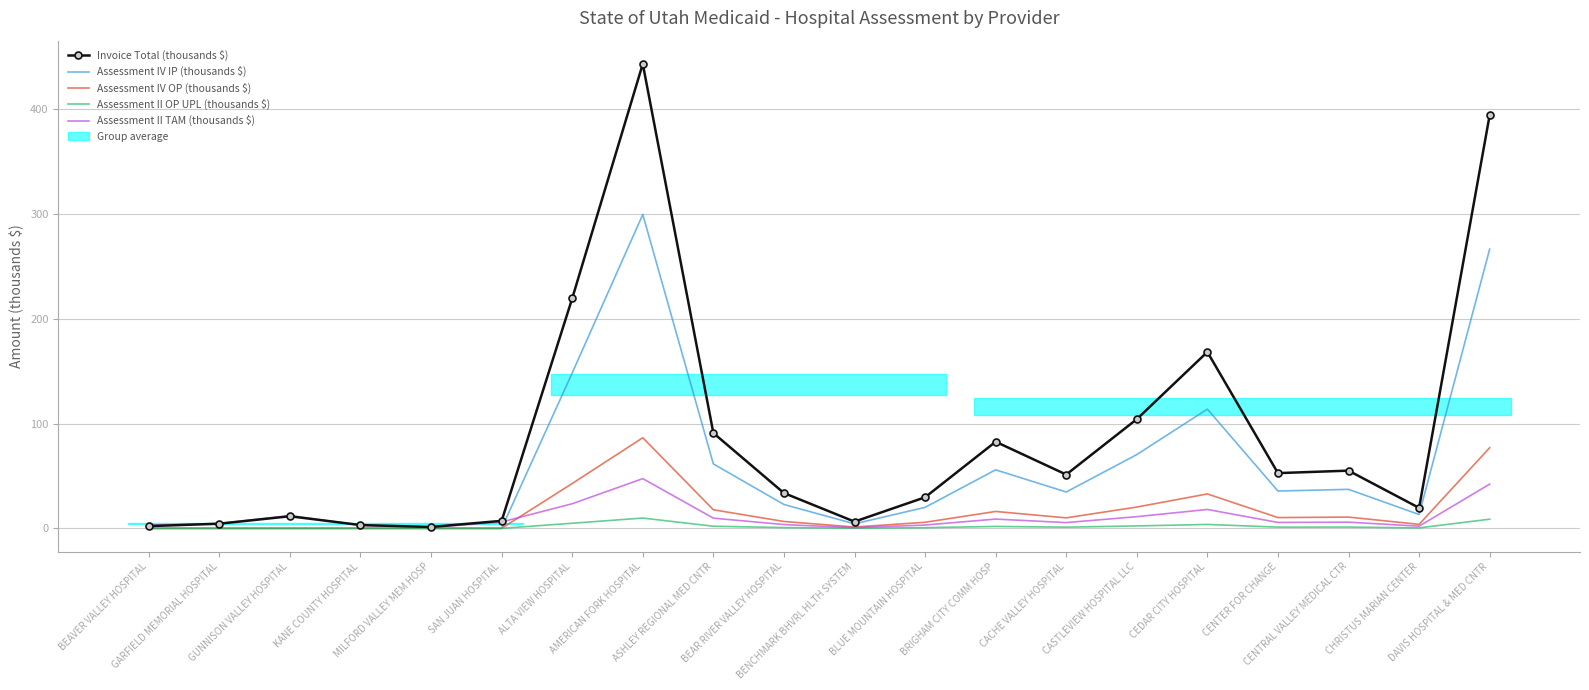

What is the label of the 12th point from the right?

ASHLEY REGIONAL MED CNTR